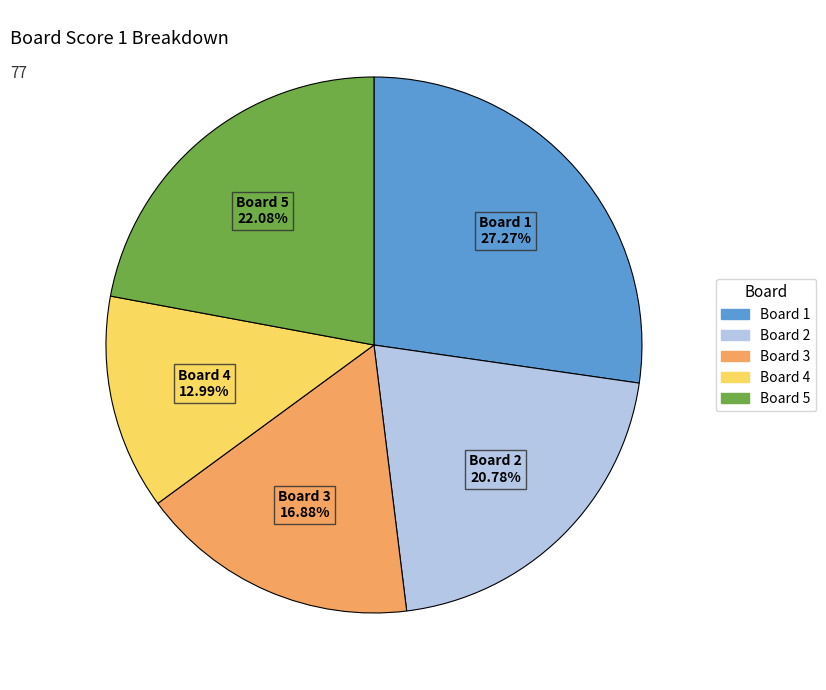

Is there a majority slice in this chart?

No